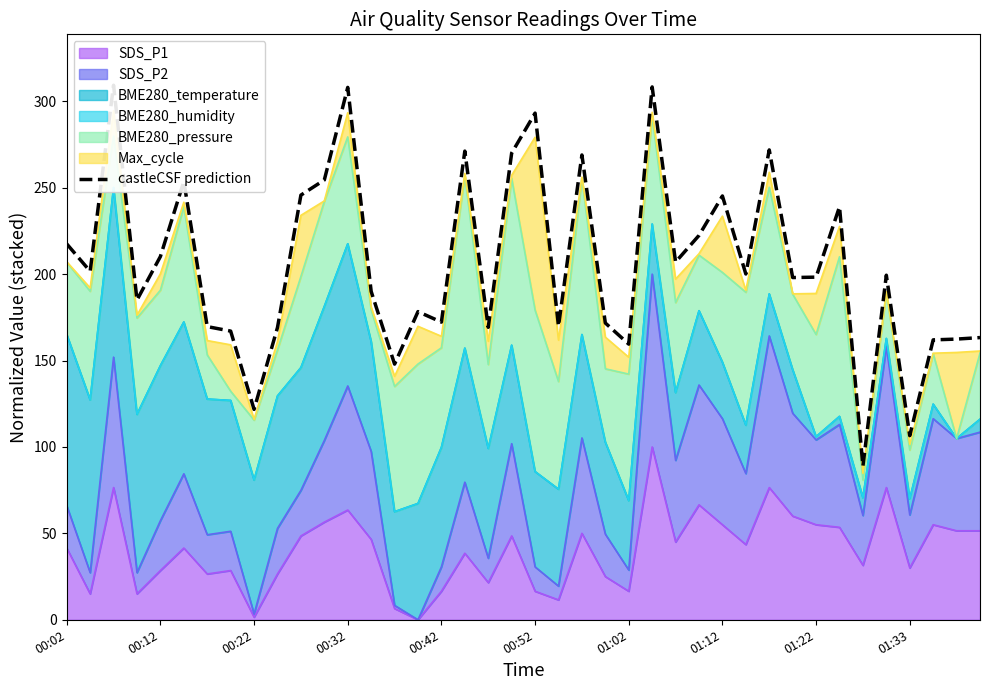

The SDS_P1 series shows 55.0 at 01:12. True or false?

True